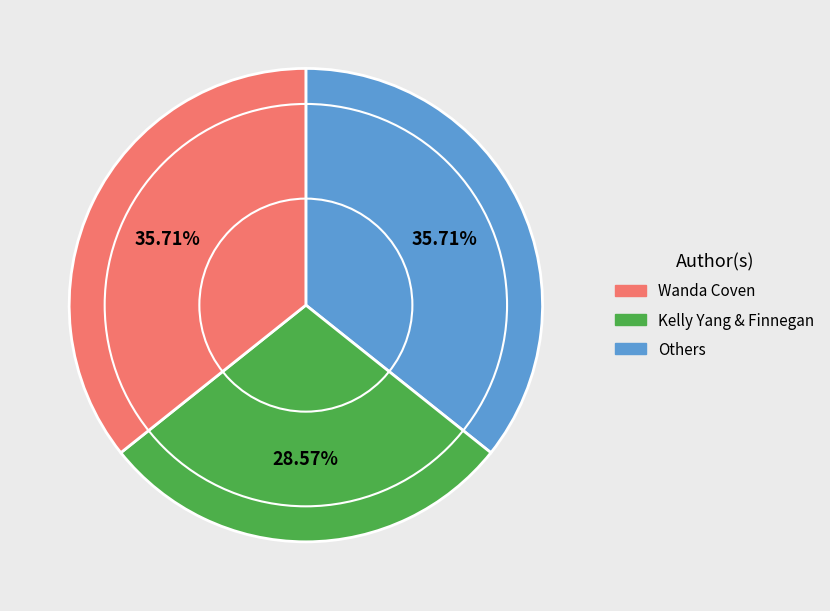

Is there any slice that represents more than half of the pie?

No